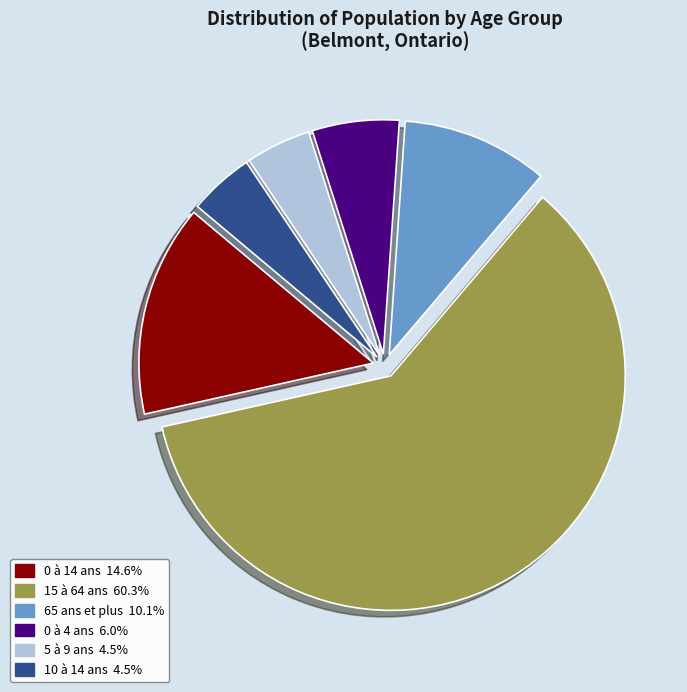

What is the ratio of the value at 15 à 64 ans to the value at 0 à 14 ans?

4.1